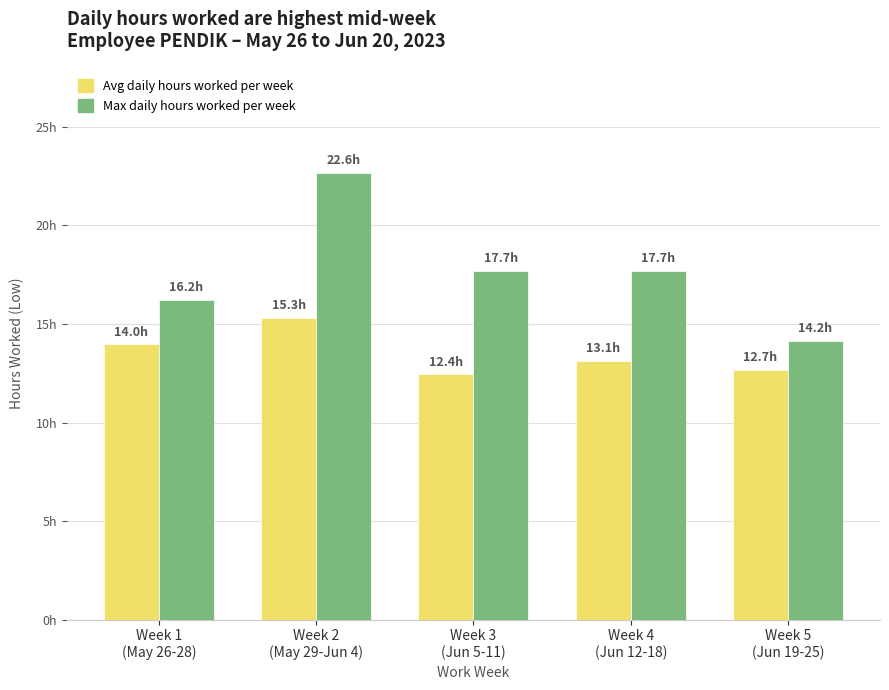

Does the chart contain any negative values?

No